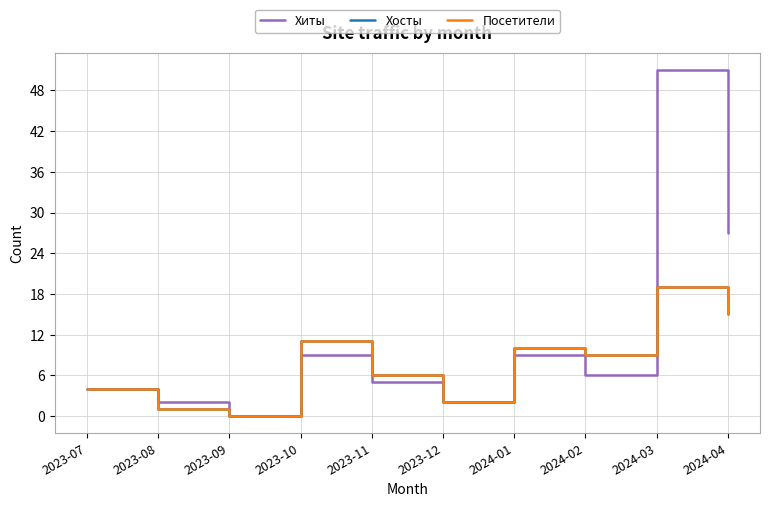

True or false: Посетители and Хиты intersect in this chart.

True